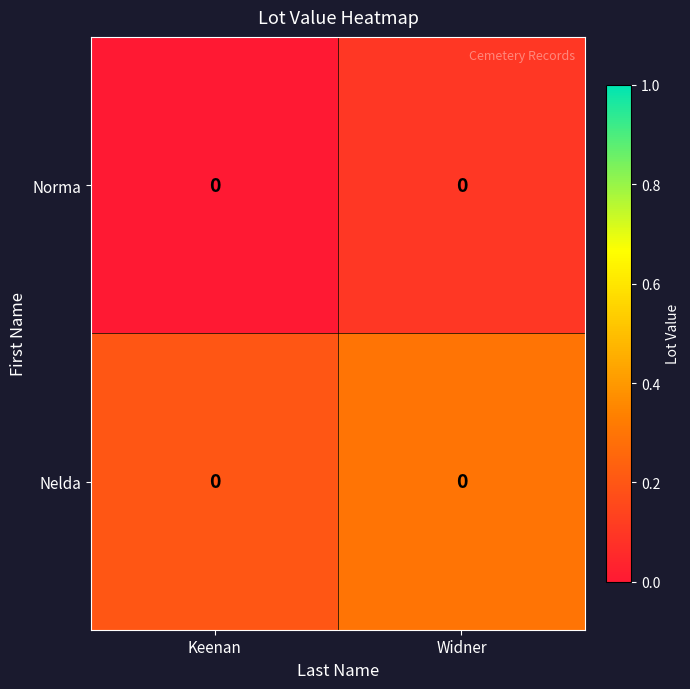

Read the Nelda value at Keenan.

0.2